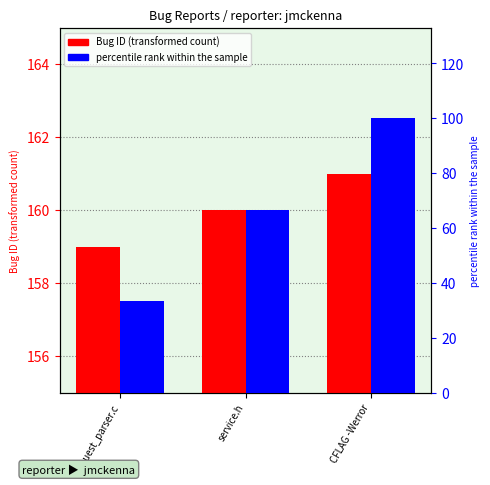

Which series has the widest spread of values?

Percentile rank